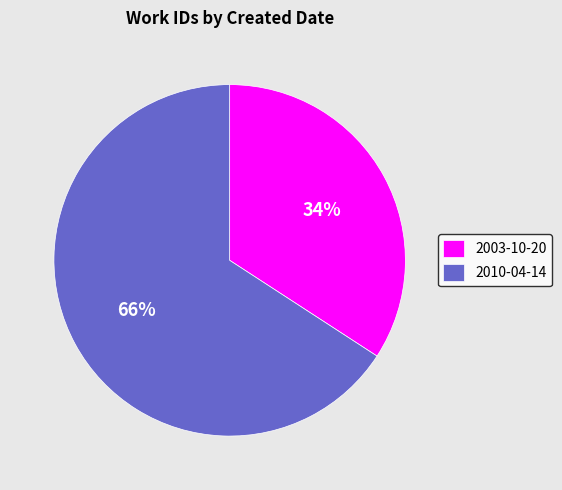

Count the number of slices in the pie.

2